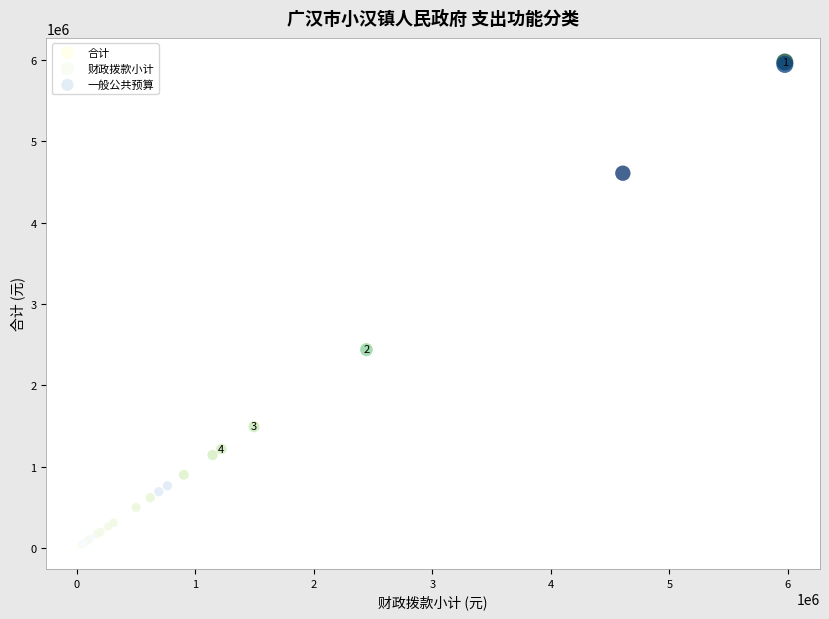

Which series has the widest spread of Y values?

合计